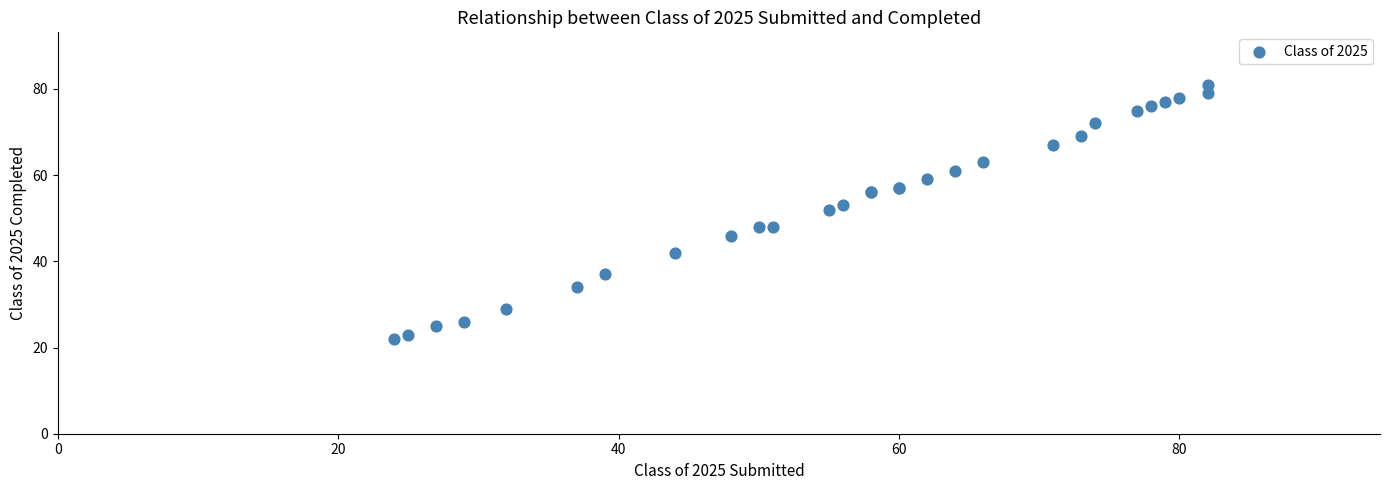

What Y value in the scatter plot is closest to 51?

52